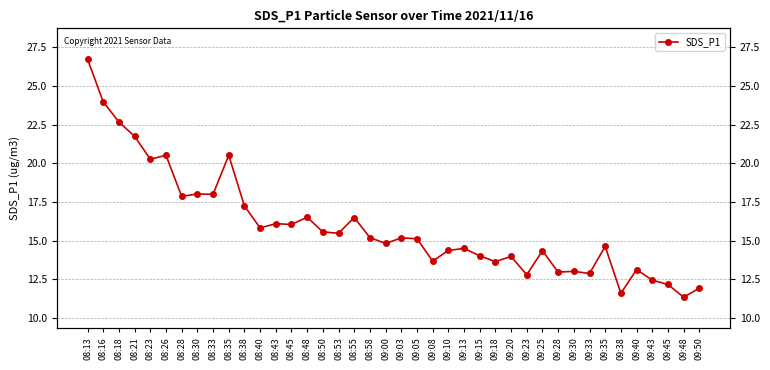

What is the difference between the values at 09:05 and 09:38?

3.5